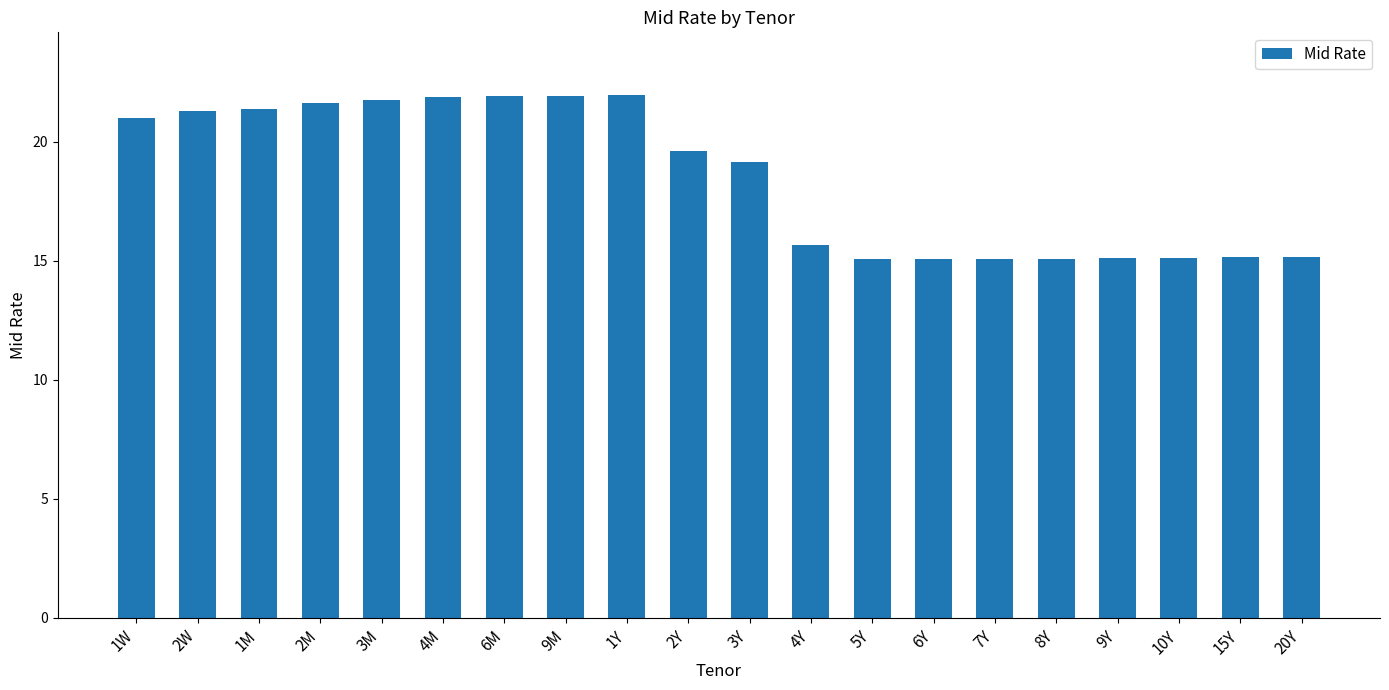

What is the value of the 3rd bar from the left?

21.4